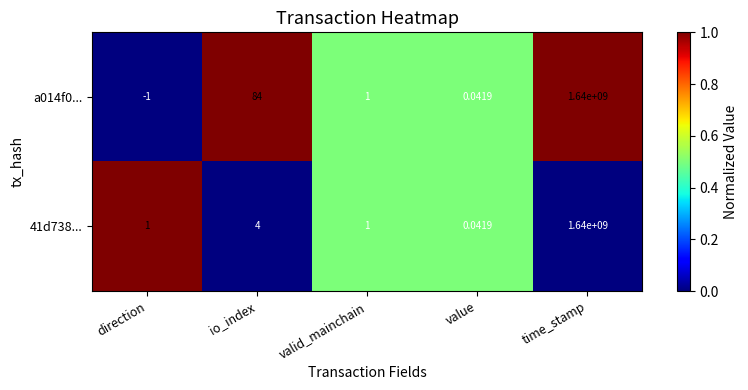

Which category has the lowest value in the 41d738... series?

value